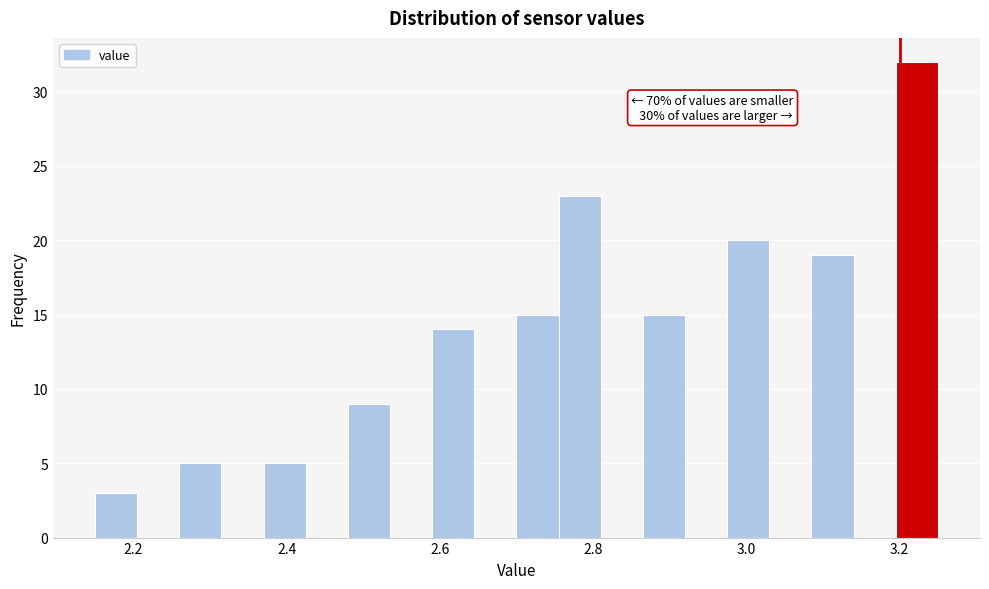

Around what value on the x-axis is the tallest bar? Give the approximate position of its centre, as read against the axis.

3.22